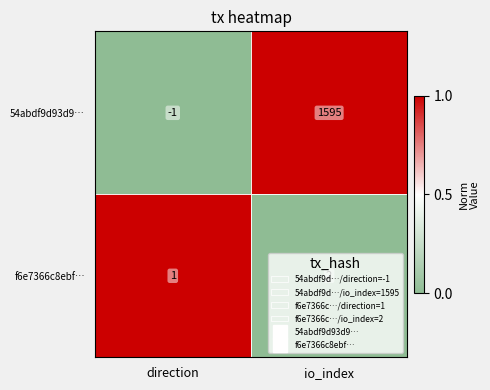

The value of f6e7366c8ebf… at direction is 2. True or false?

False